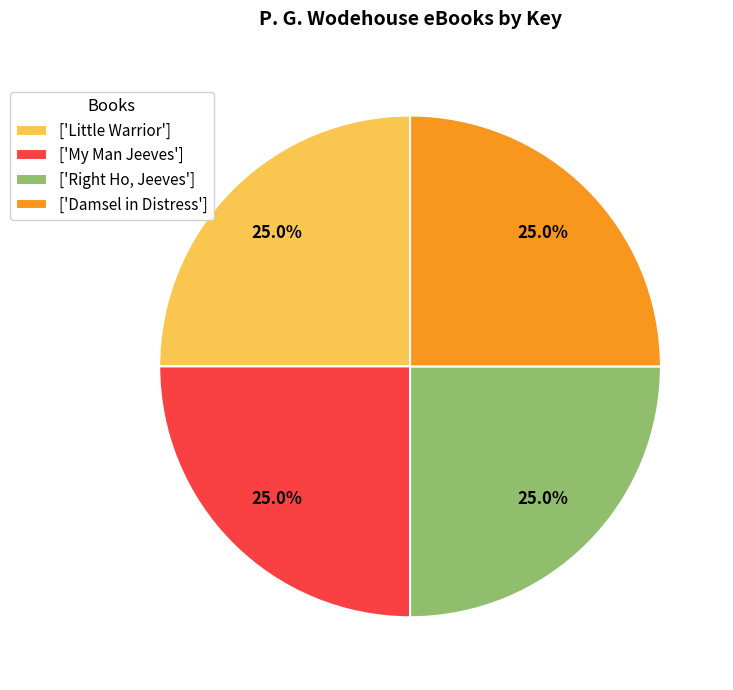

Approximately how many times larger is the value at ['My Man Jeeves'] compared to ['Little Warrior']?

1.0